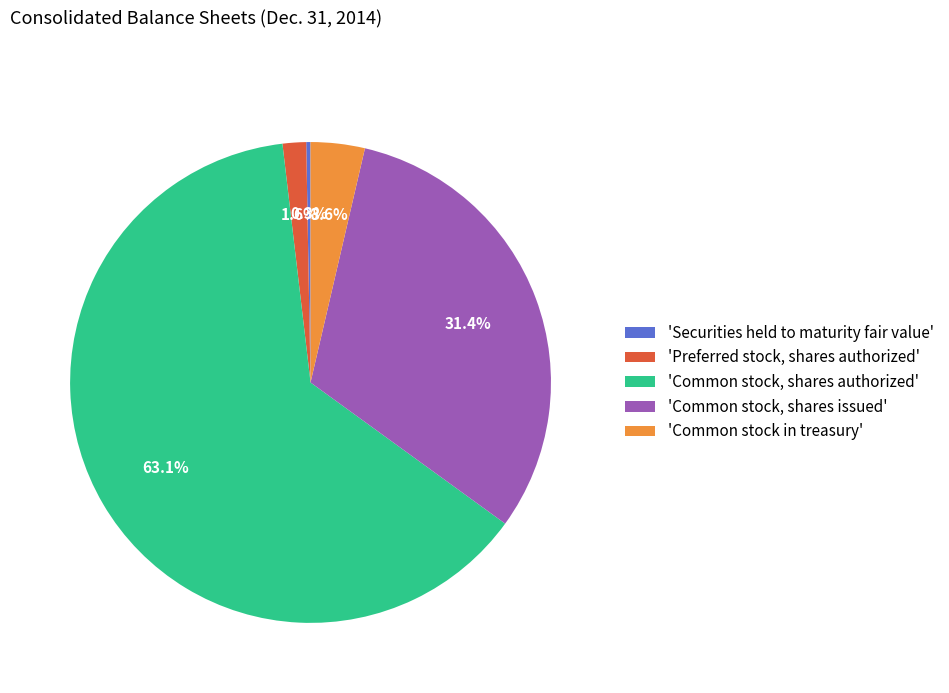

Between 'Preferred stock, shares authorized' and 'Securities held to maturity fair value', which is larger?

'Preferred stock, shares authorized'